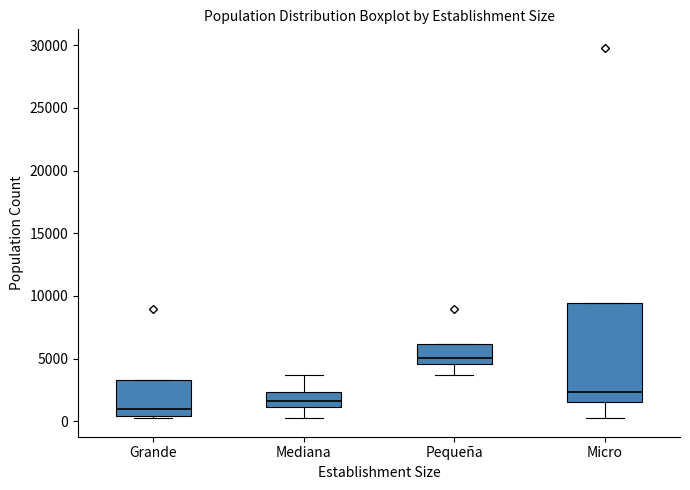

Where is the upper edge of the box for Pequeña on the y-axis? The values are not printed on the chart, so give them approximately, as read against the axis.

6000